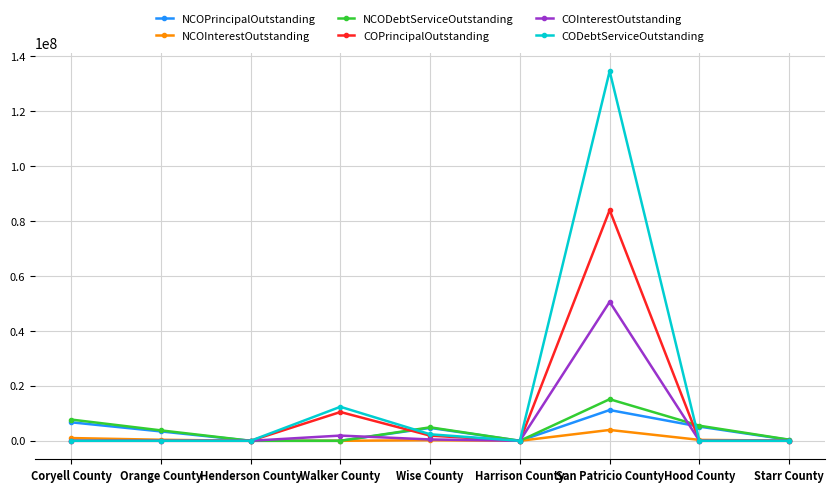

True or false: CODebtServiceOutstanding has more than 1 interior local peaks.

True